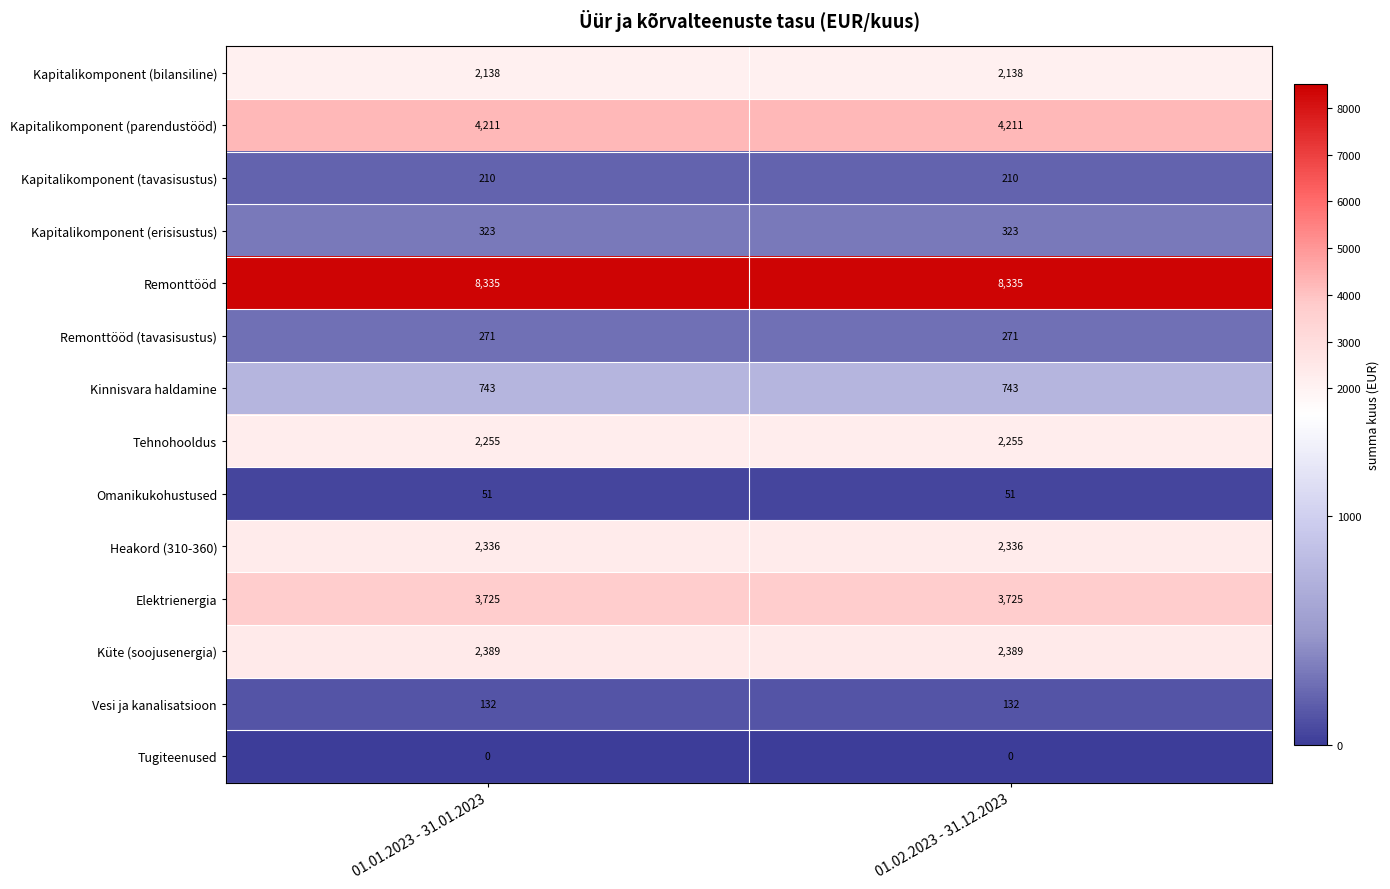

True or false: Kapitalikomponent (erisisustus) has a value of 323 at 01.01.2023 - 31.01.2023.

True